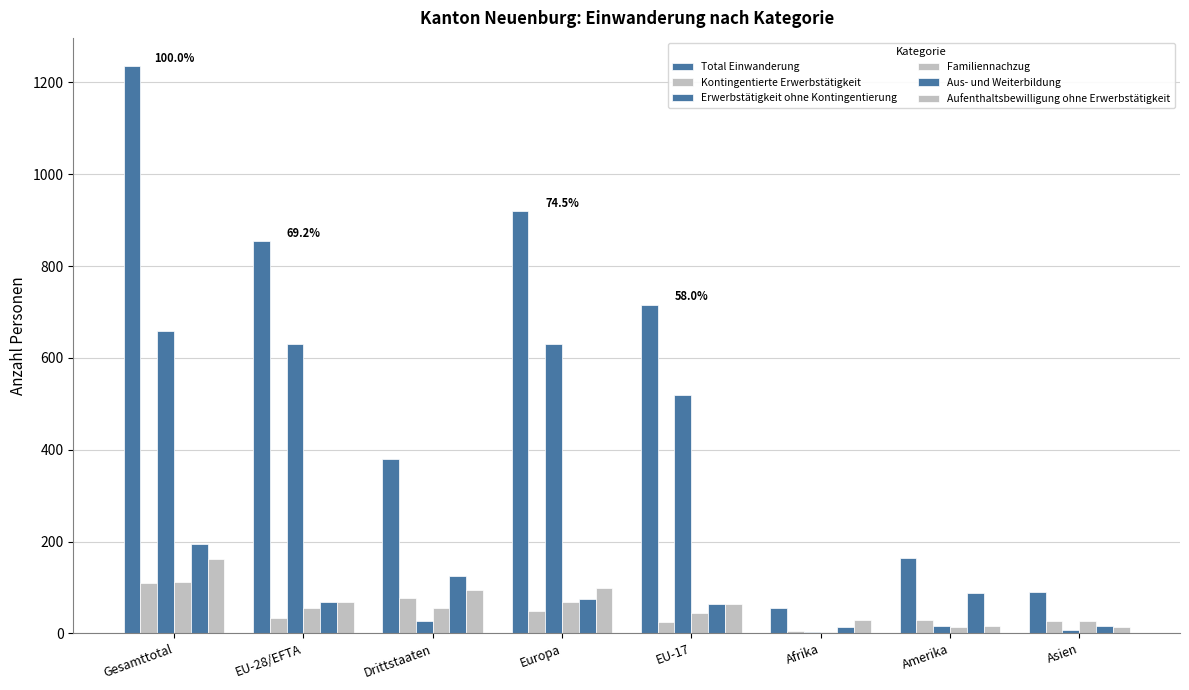

Between Afrika and EU-17, which is larger?

EU-17